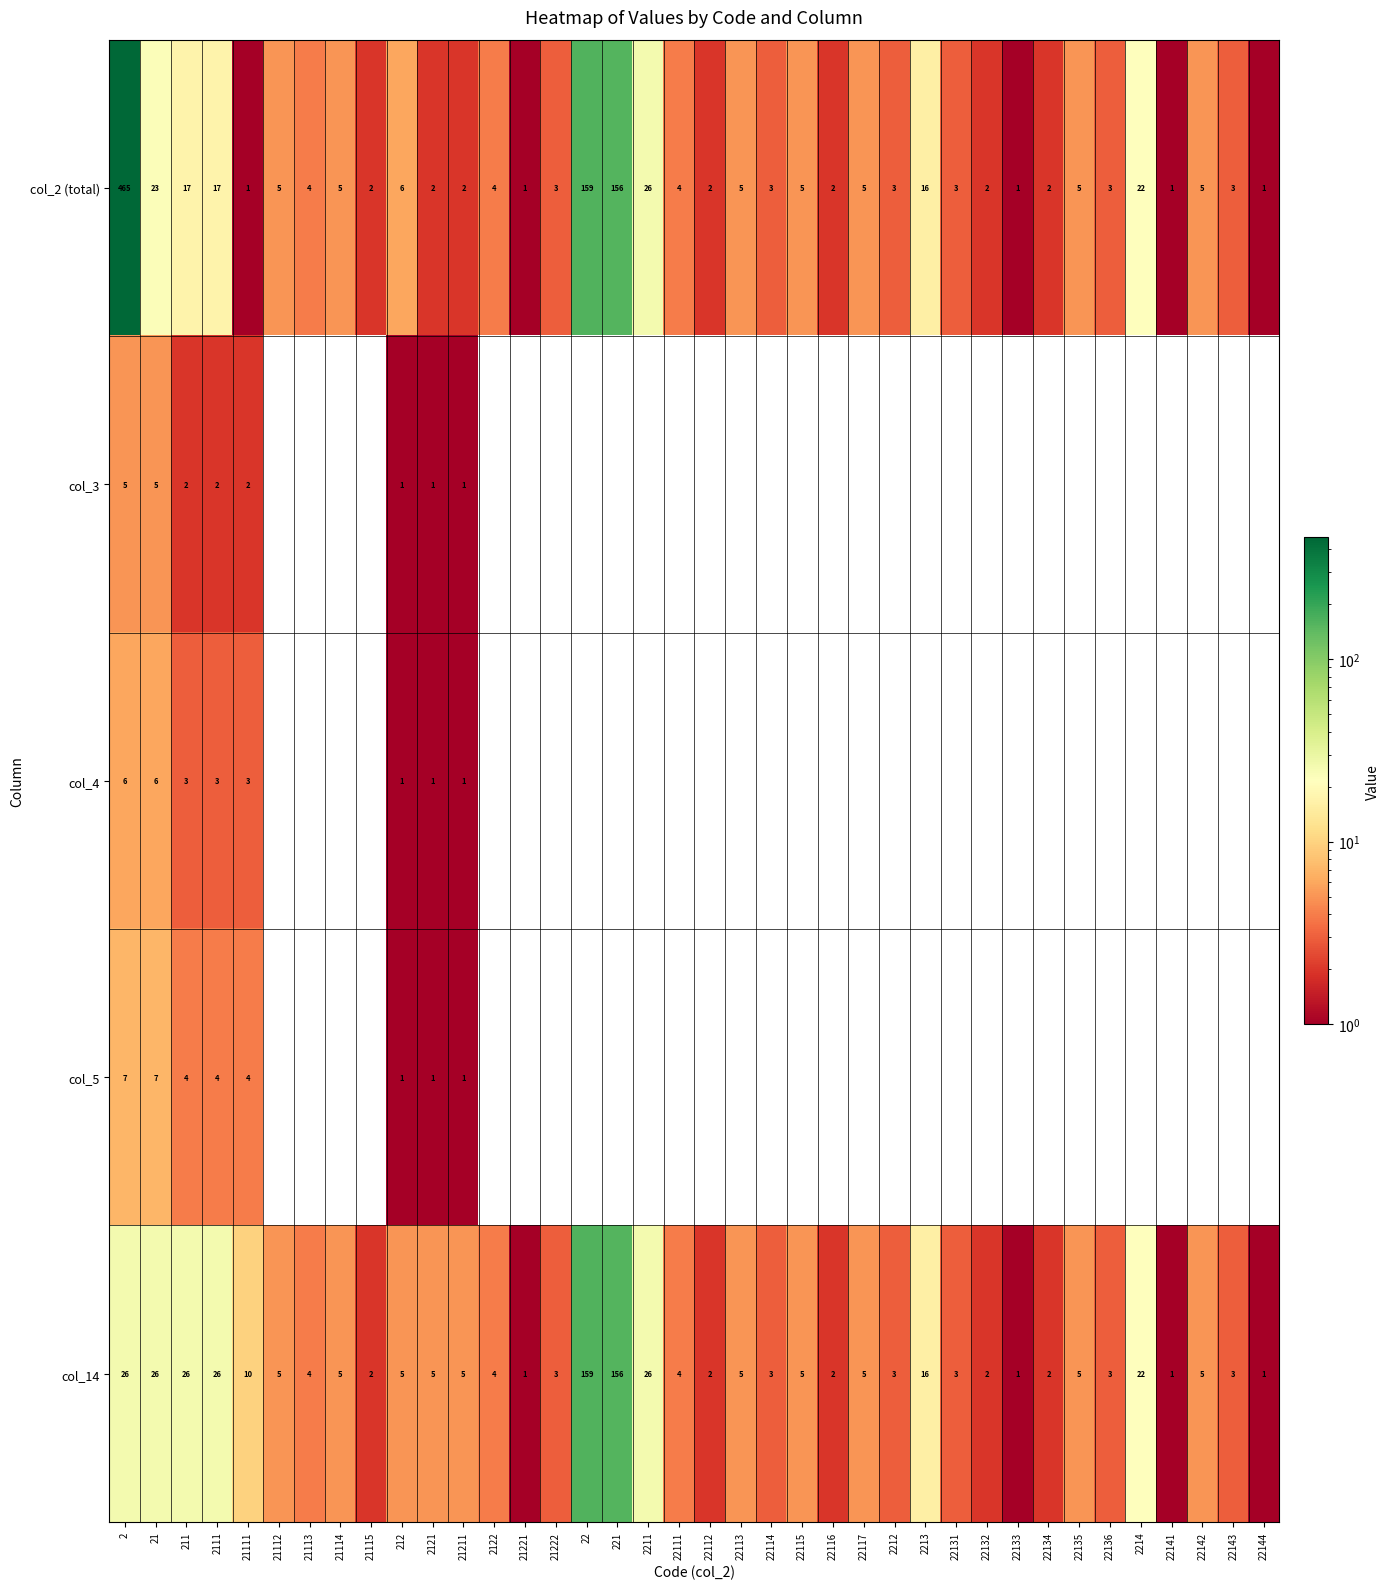

Where does the col_2 (total) series first go above 4?

2